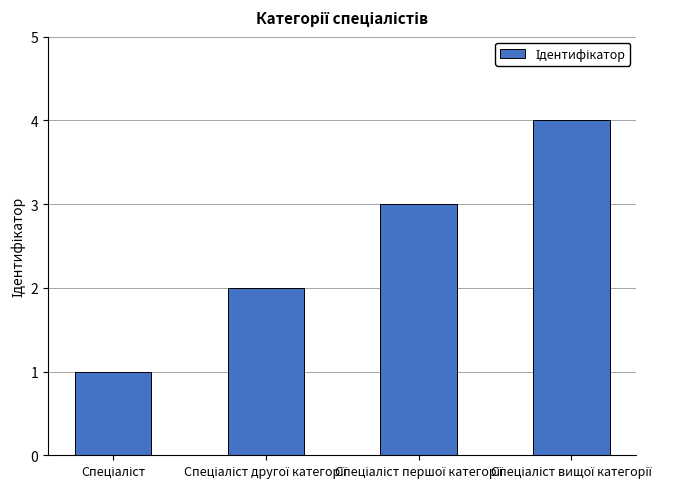

What is the greatest value displayed?

4